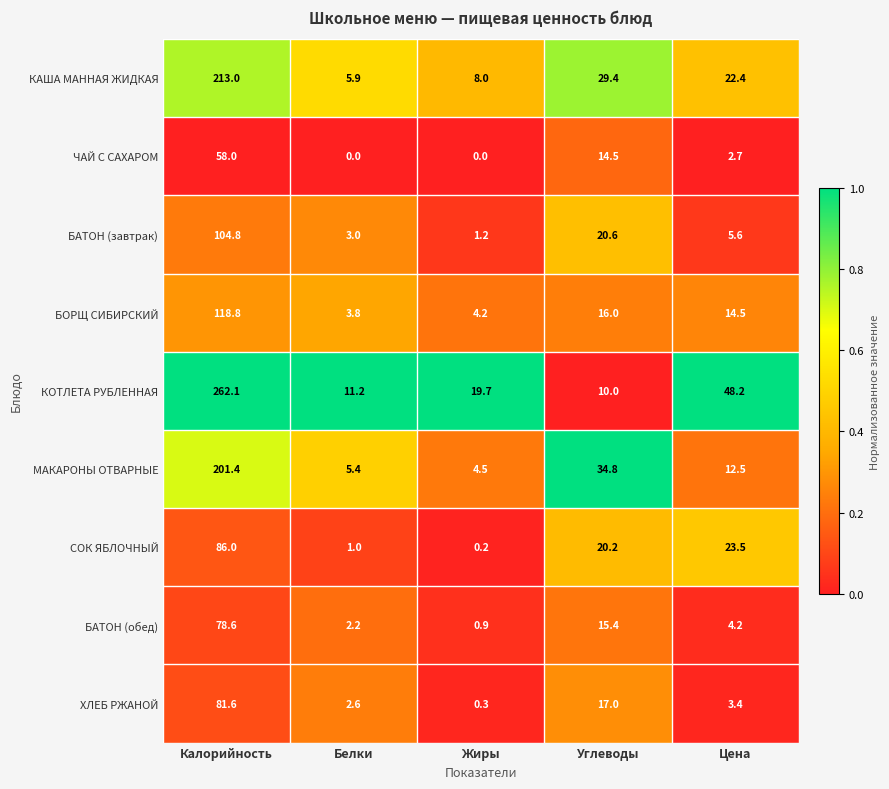

What is the sum of the БАТОН (обед) values at Калорийность and Углеводы?

94.0